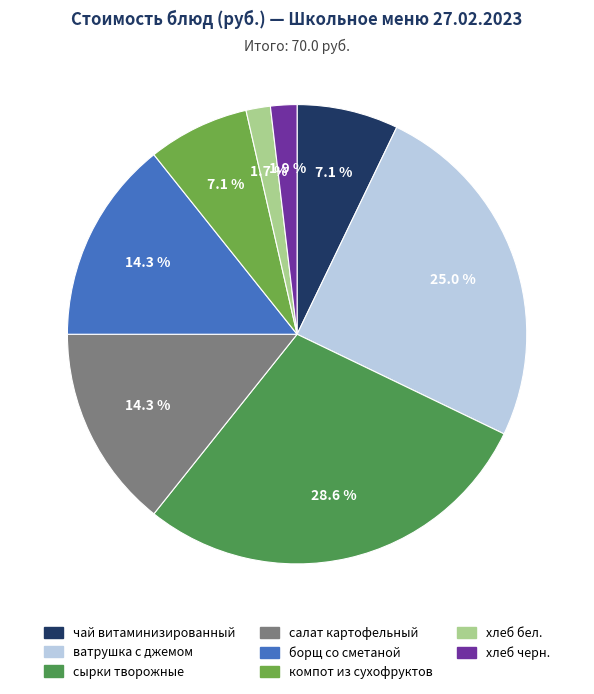

How many segments does this pie chart have?

8